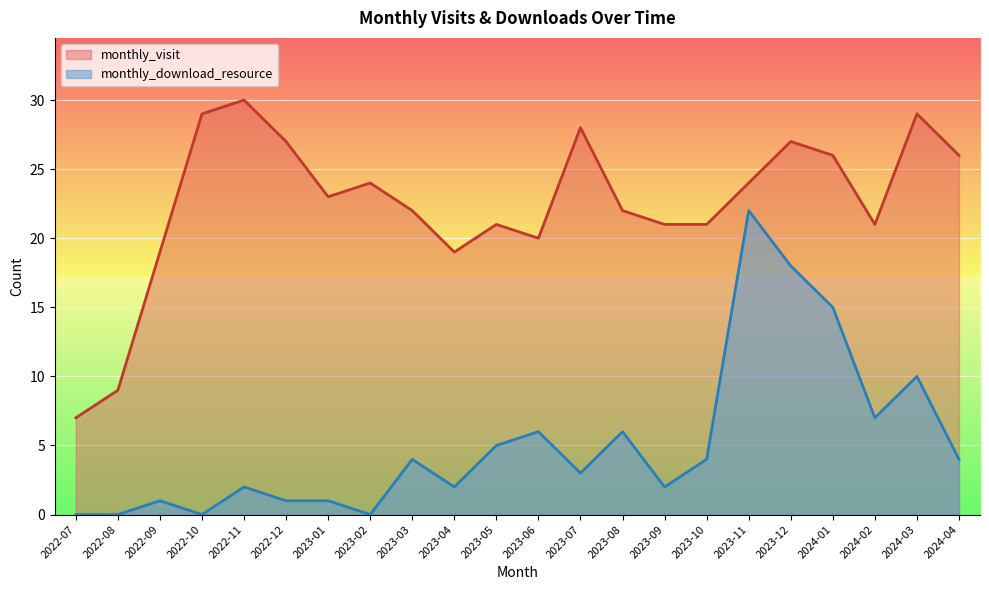

How many lines are shown in the chart?

2